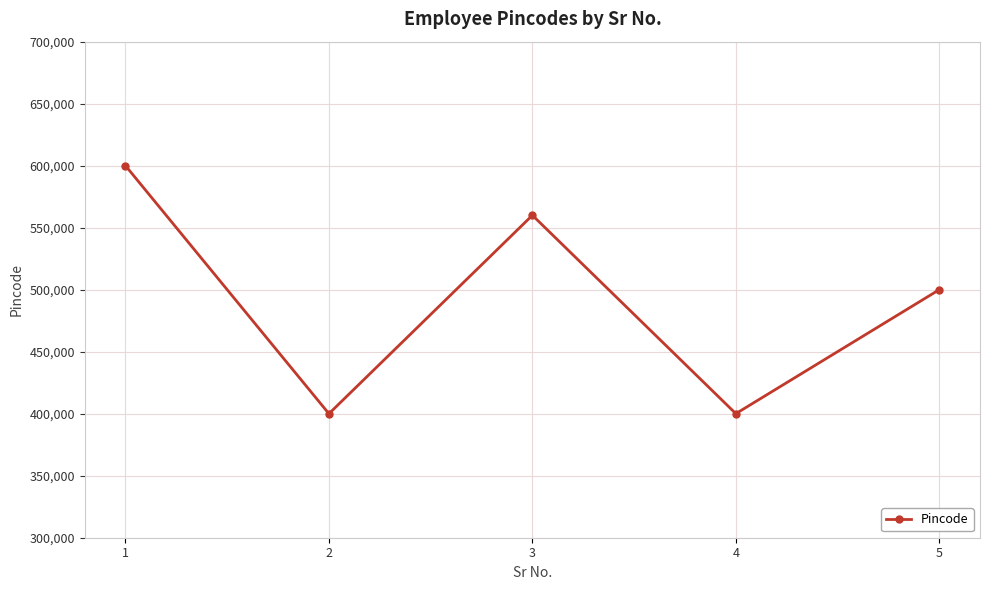

True or false: there are more than 1 points higher than both neighbors.

False